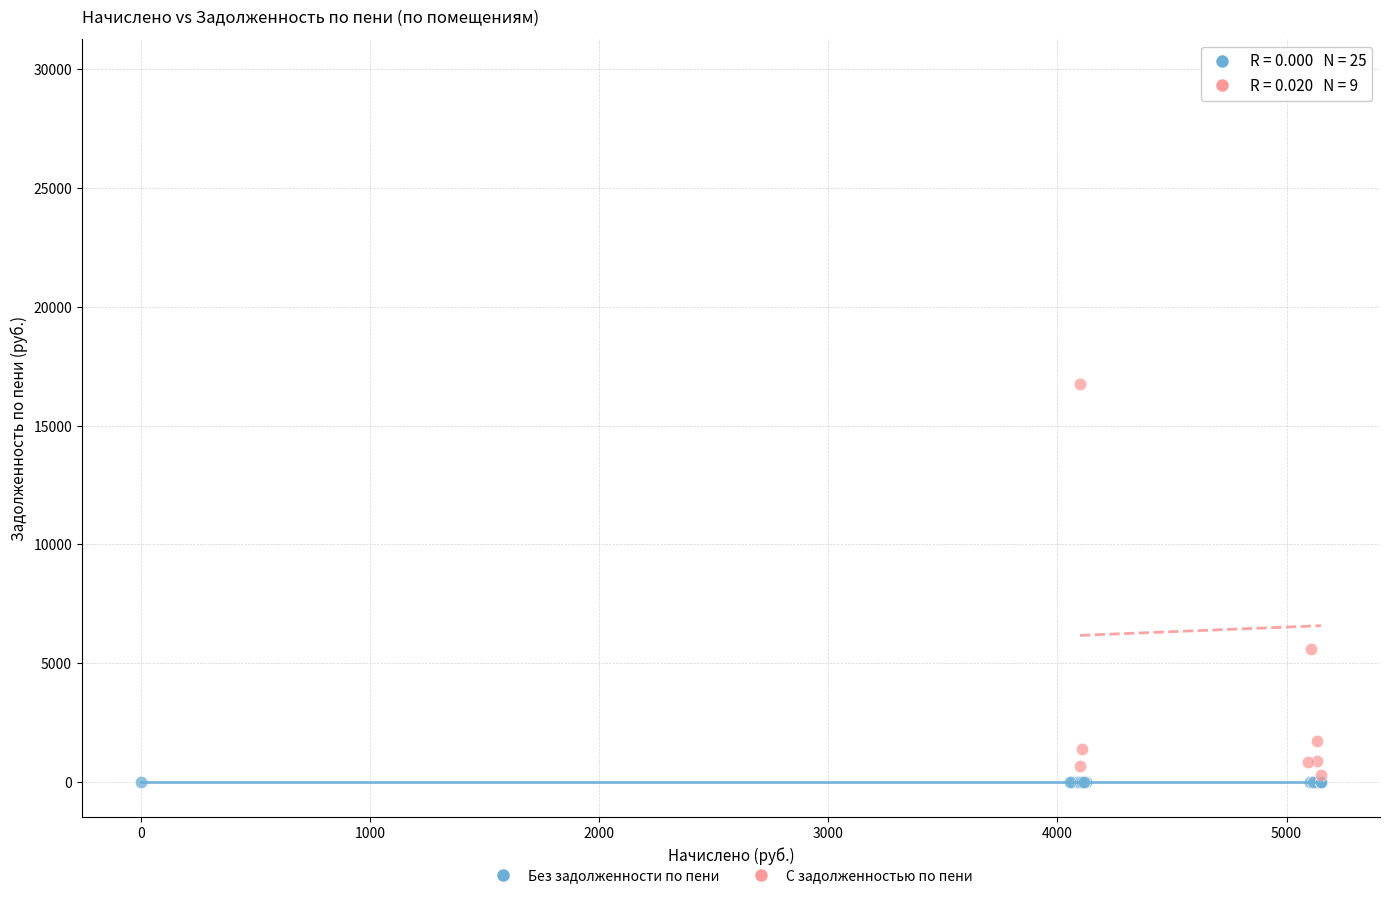

Which series reaches the minimum Y coordinate?

Без задолженности по пени